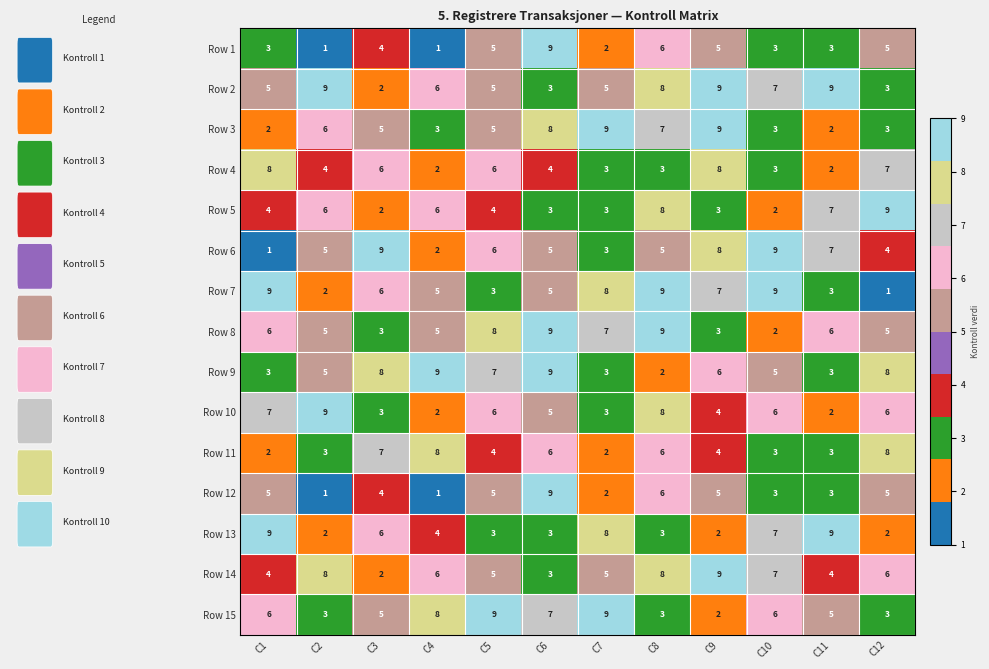

Count the Row 2 values in the range 5 to 9.

9